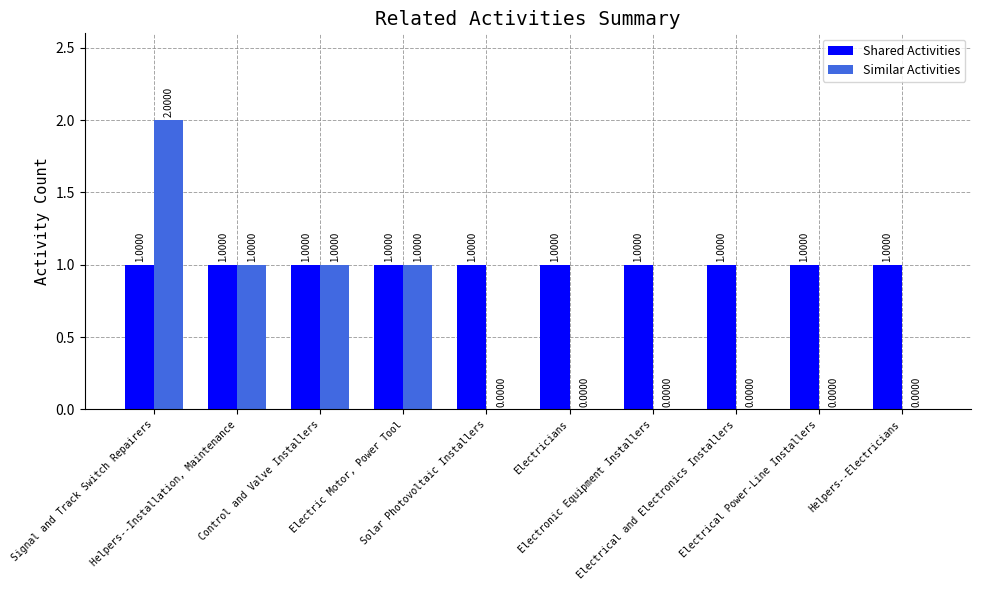

How many positive values does the Similar Activities series have?

4